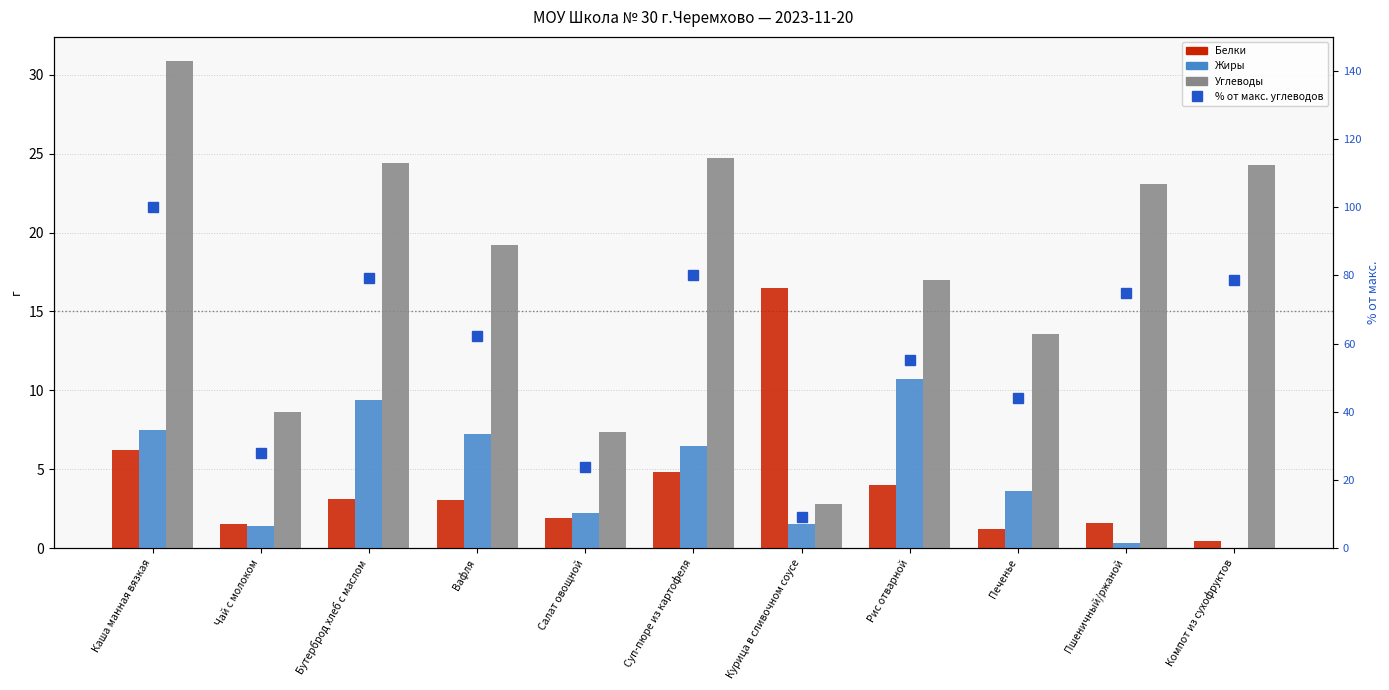

What is the difference between the maximum and minimum values in the Жиры series?

10.7